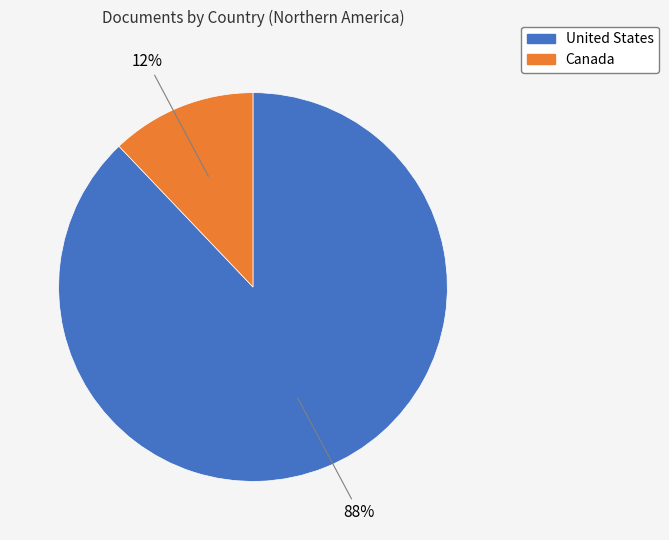

Is the sum of Canada and United States greater than half?

Yes